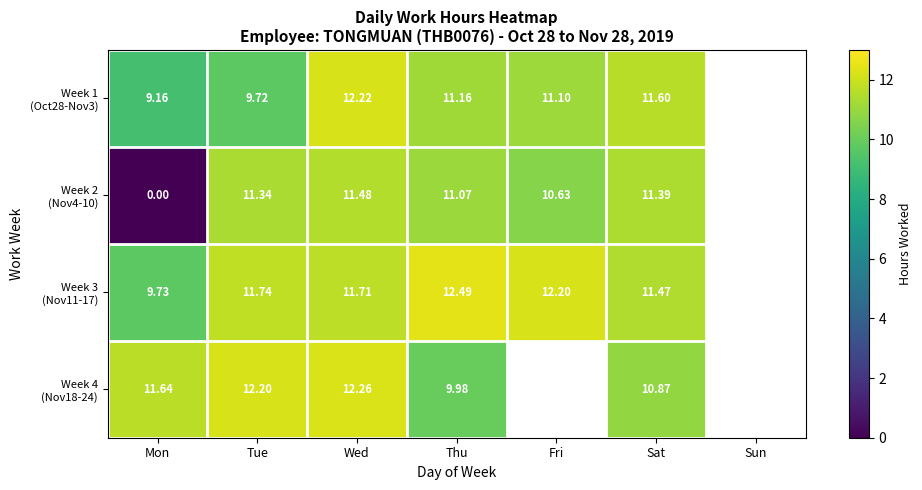

Read the Week 4 (Nov18-24) value at Wed.

12.3